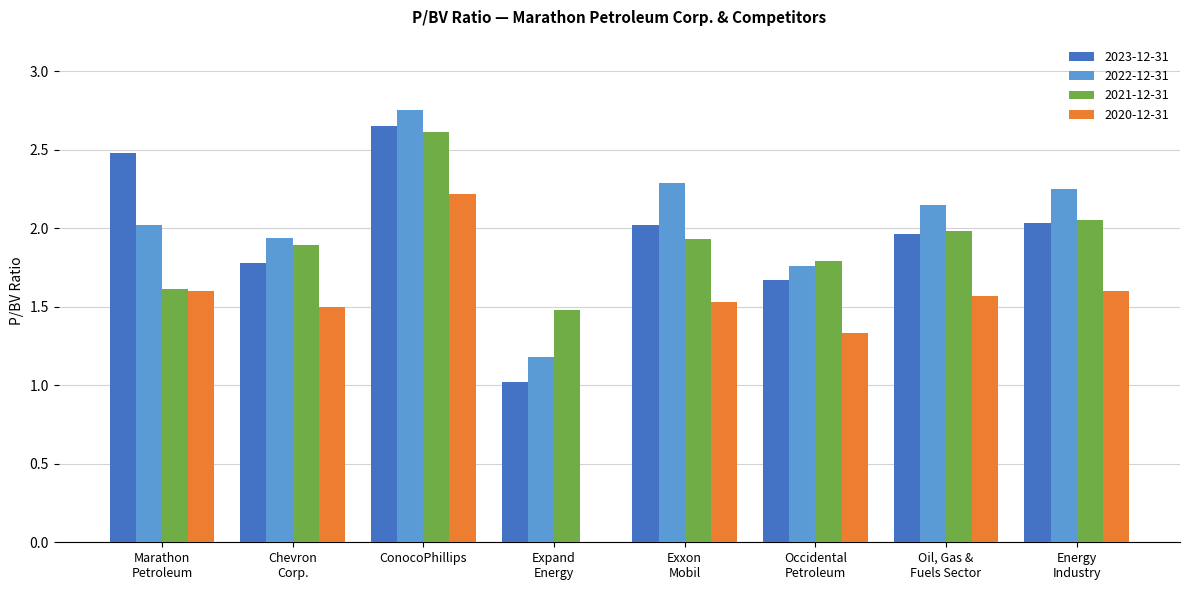

Which category has the highest value across all series?

ConocoPhillips